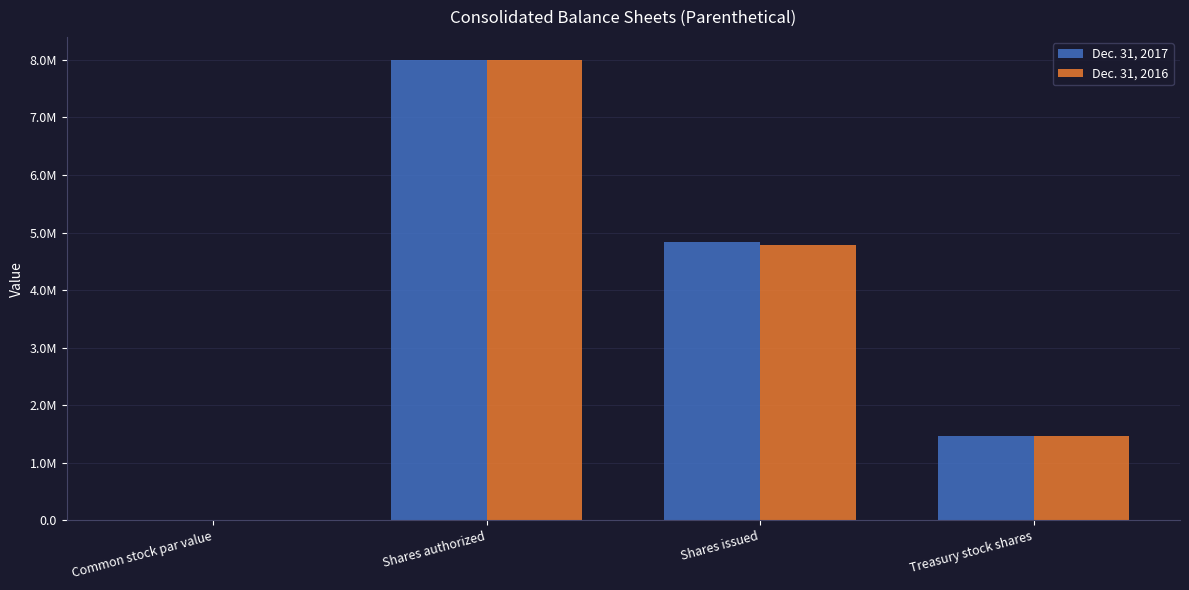

Rank the categories by Dec. 31, 2016 value from lowest to highest.

Common stock par value, Treasury stock shares, Shares issued, Shares authorized